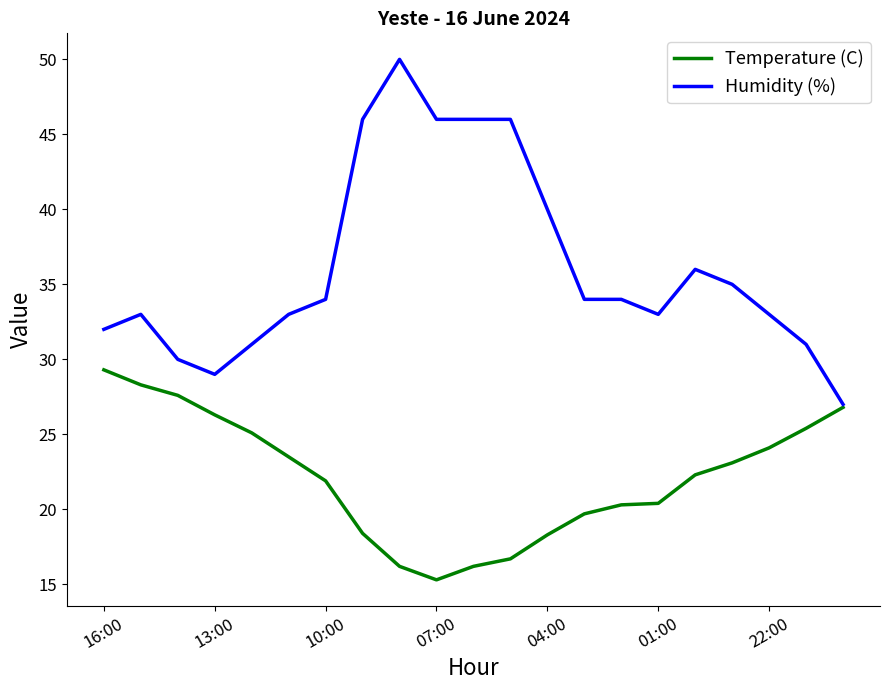

Which series has the largest total across all categories?

Humidity (%)